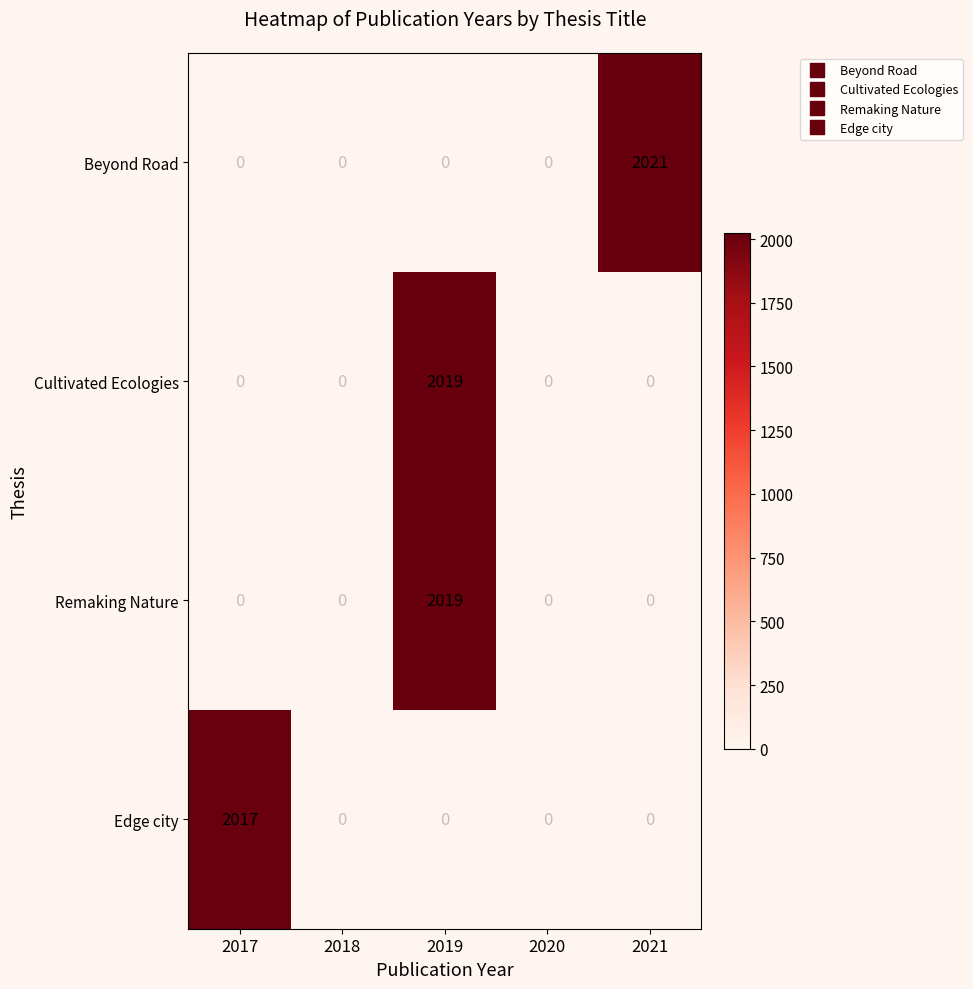

What is the average value of the Remaking Nature series?

404